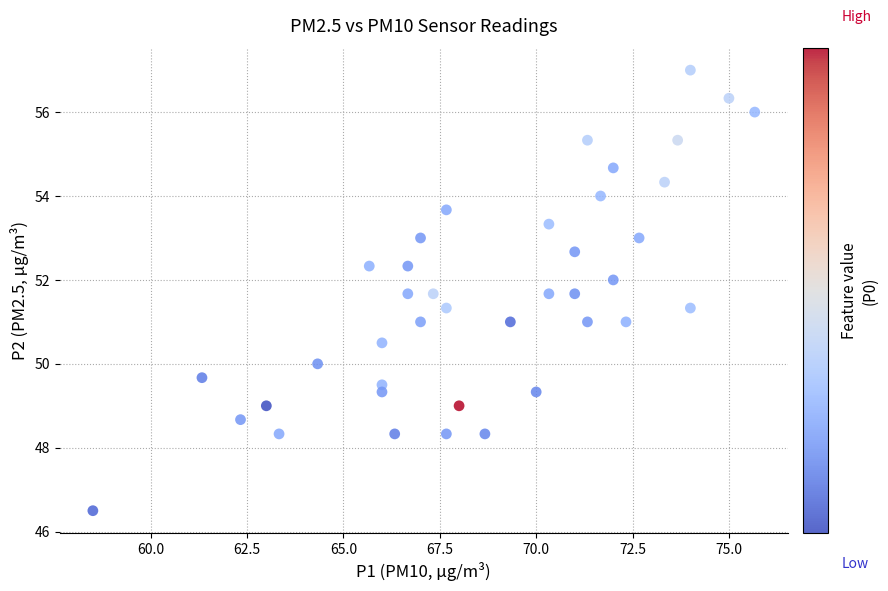

What is the range of X values (max minus min)?

17.2